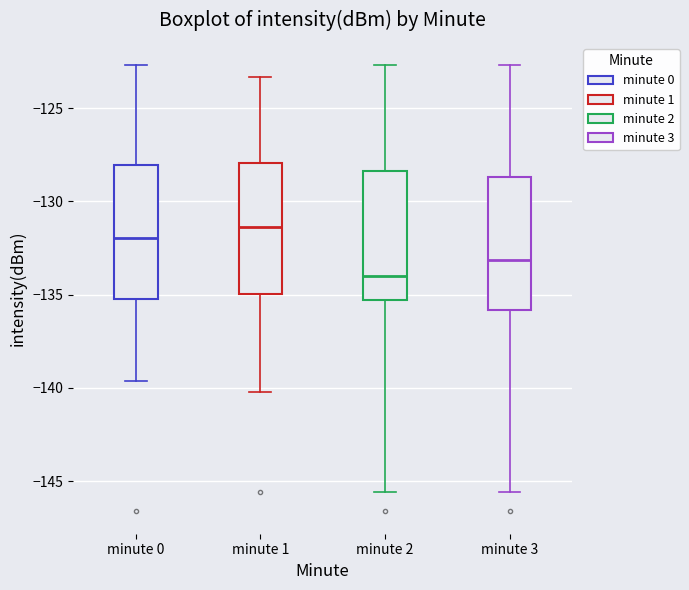

Reading left to right, read every box against the y-axis: the position of its median line, the range the box covers, and the ends of its whiskers. The values are not printed on the chart, so give them approximately, as read against the axis.

minute 0: median -132.0, box -135.0 to -128.0, whiskers -139.5 to -122.5
minute 1: median -131.5, box -135.0 to -128.0, whiskers -140.0 to -123.5
minute 2: median -134.0, box -135.5 to -128.5, whiskers -145.5 to -122.5
minute 3: median -133.0, box -136.0 to -128.5, whiskers -145.5 to -122.5